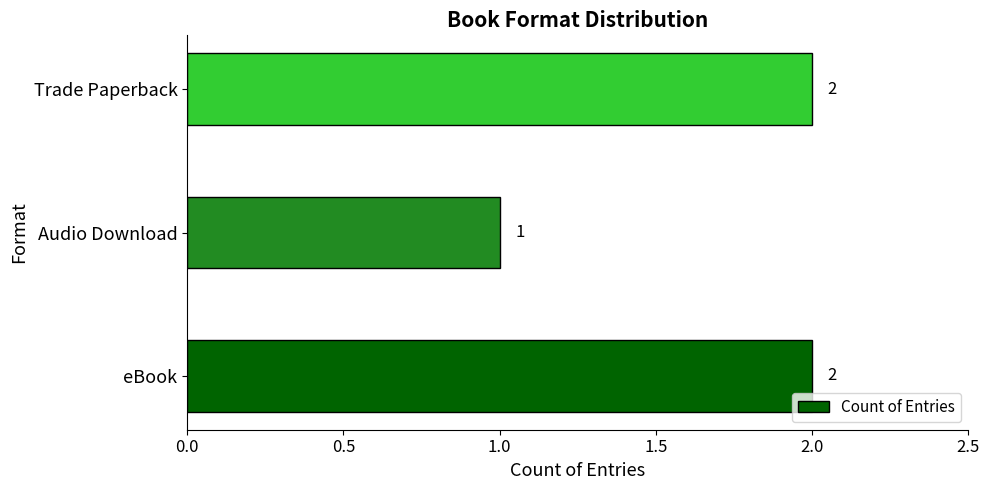

Count the number of data series in this chart.

1